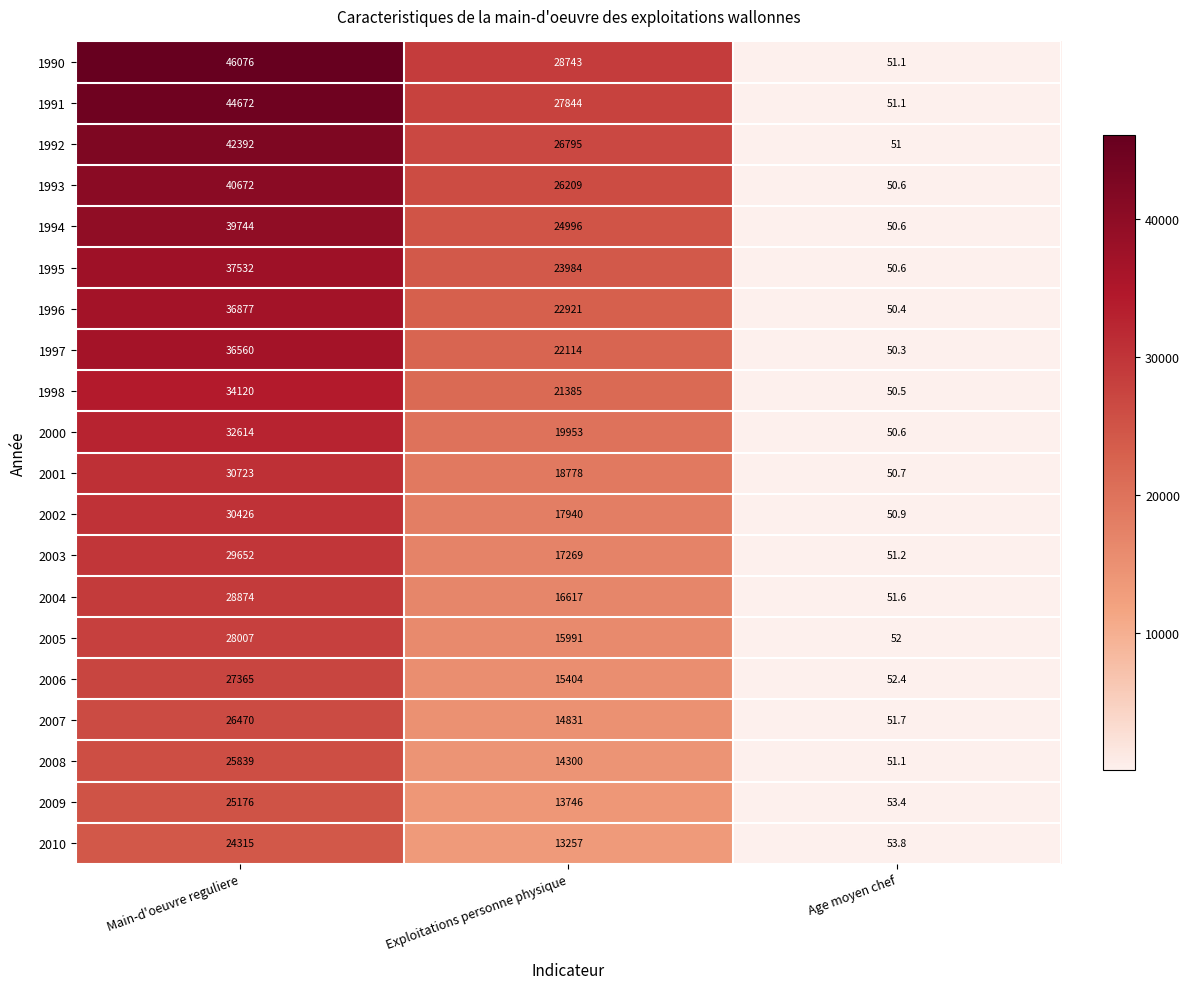

Read the 1991 value at Age moyen chef.

51.1